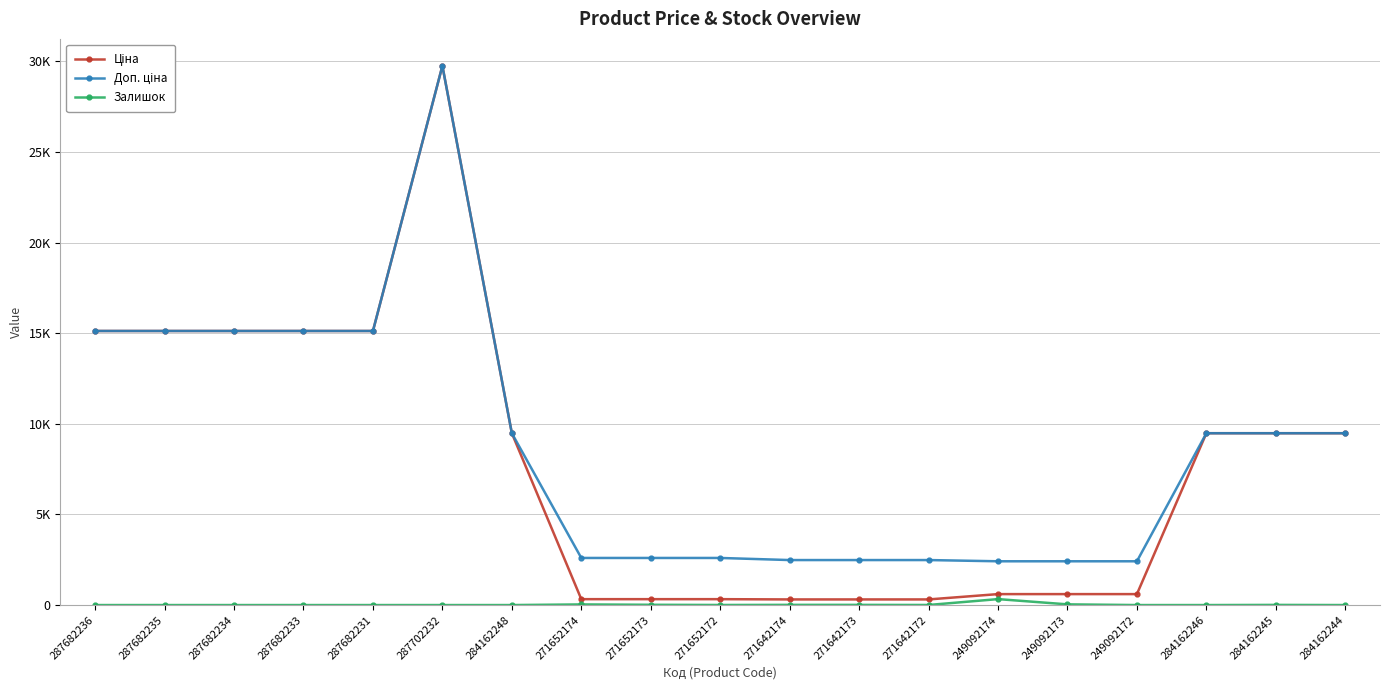

What is the difference between the second highest and second lowest values in the Ціна series?

14809.7